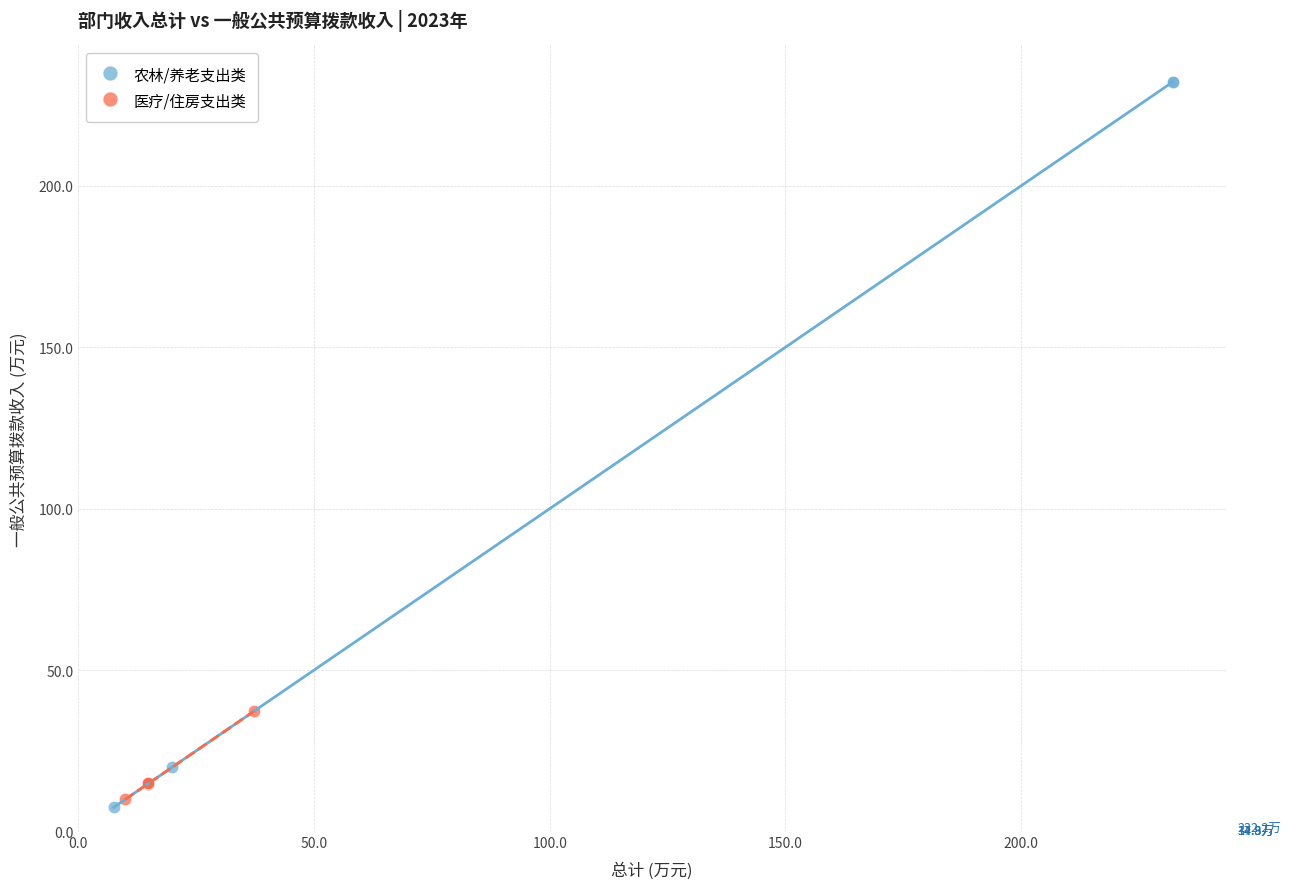

Which series contains the highest Y value?

农林/养老支出类